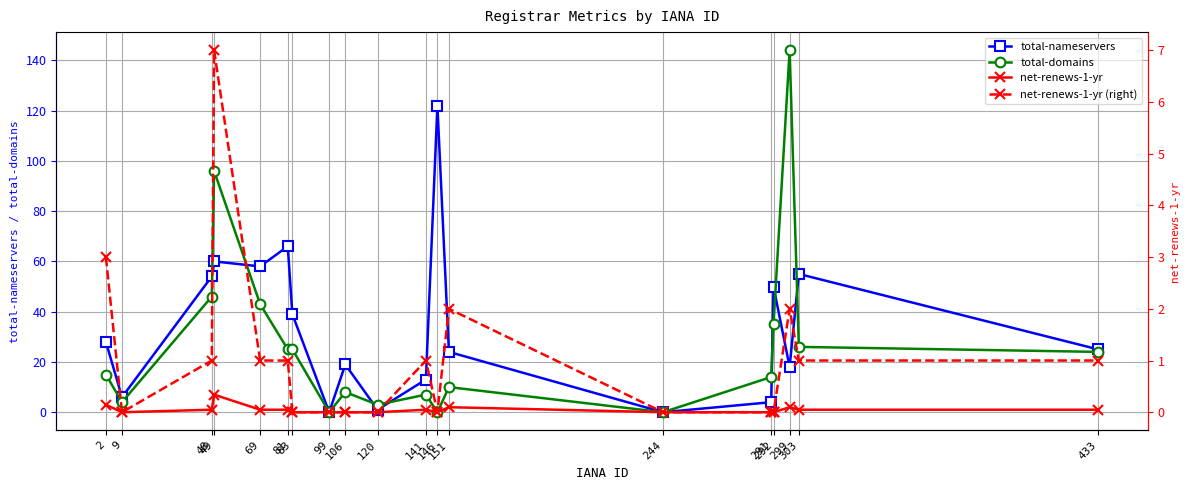

What is the value of the total-domains point at the 16th from the left?

35